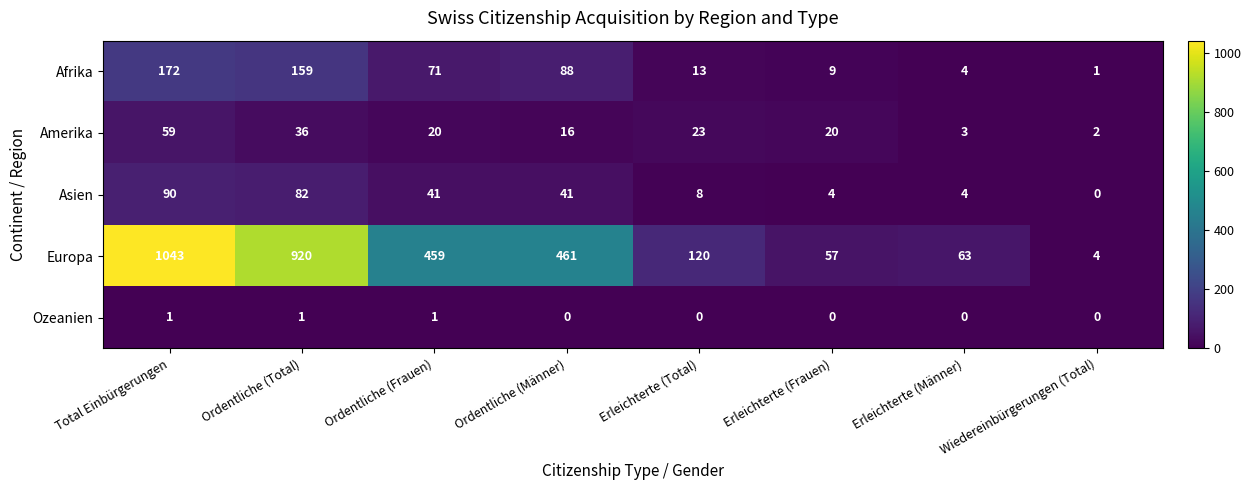

What is the greatest value displayed?

1043